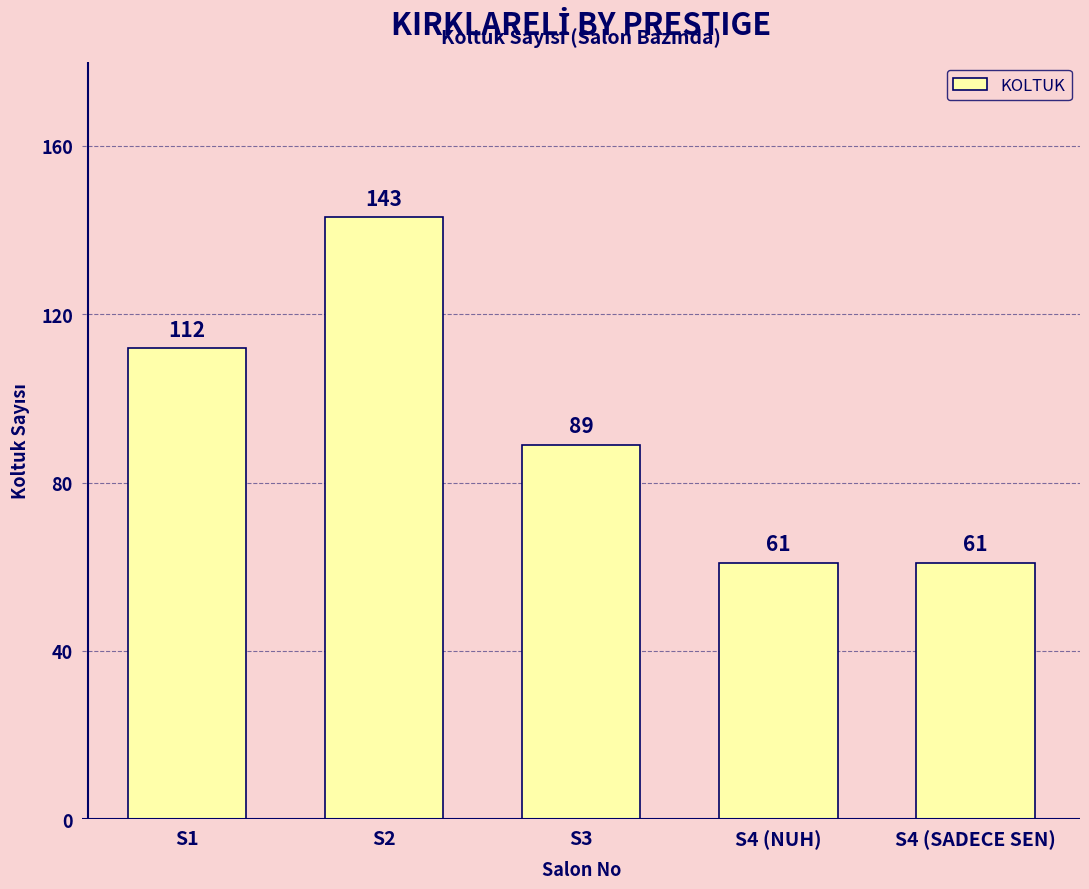

Count the number of data series in this chart.

1